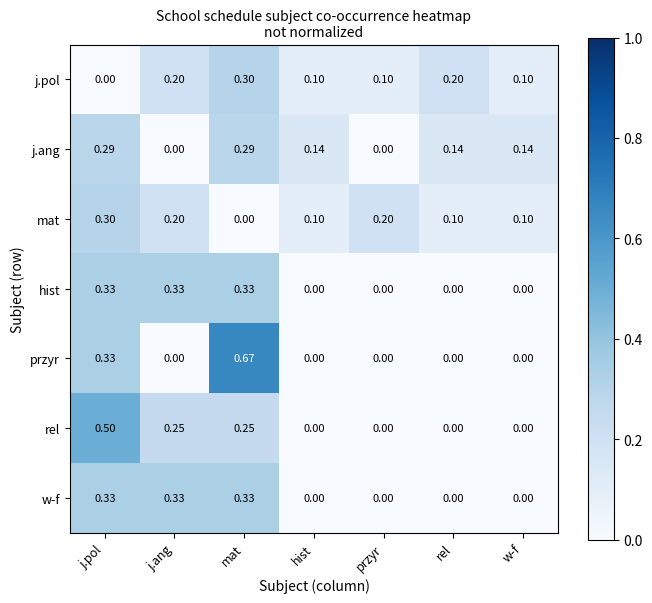

Which label corresponds to the largest value in the chart?

mat